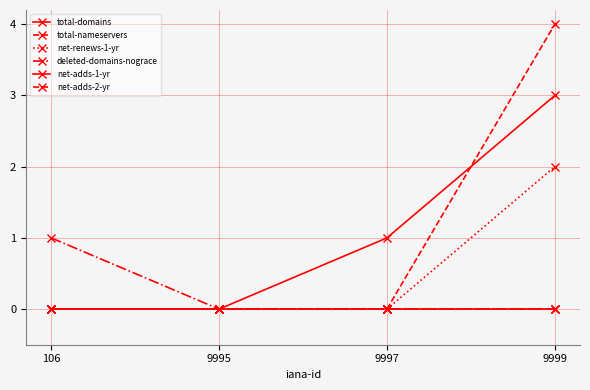

The value of net-renews-1-yr at 106 is 0. True or false?

True